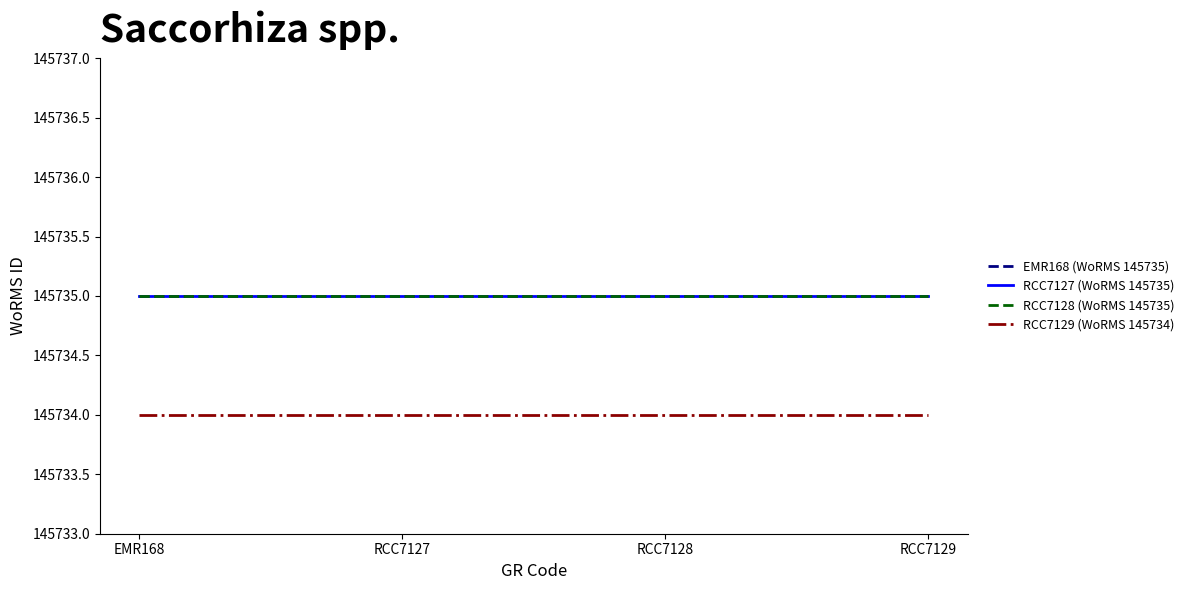

Does the chart display data point markers on the line(s)?

No